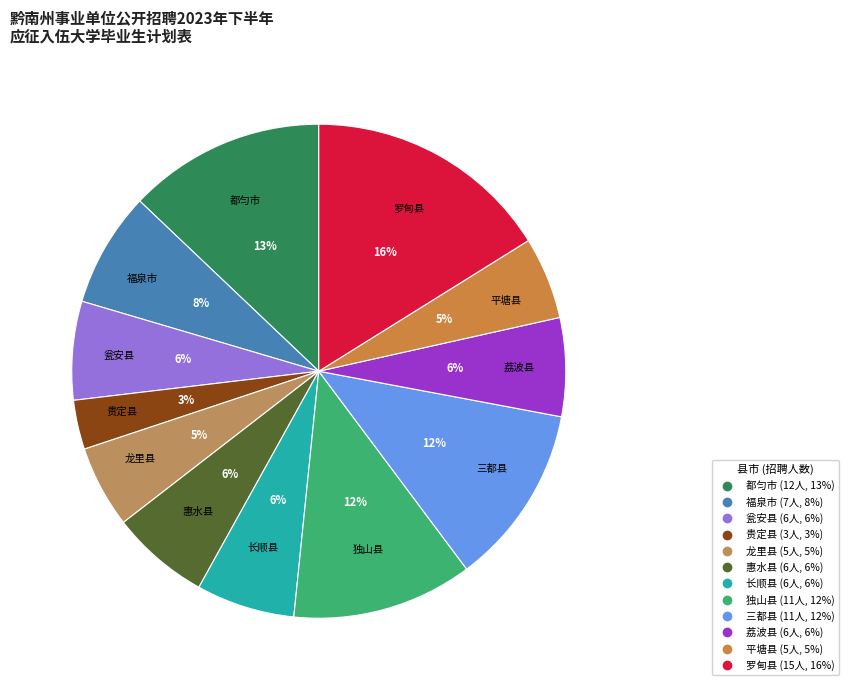

Is 贵定县 the majority of the pie?

No